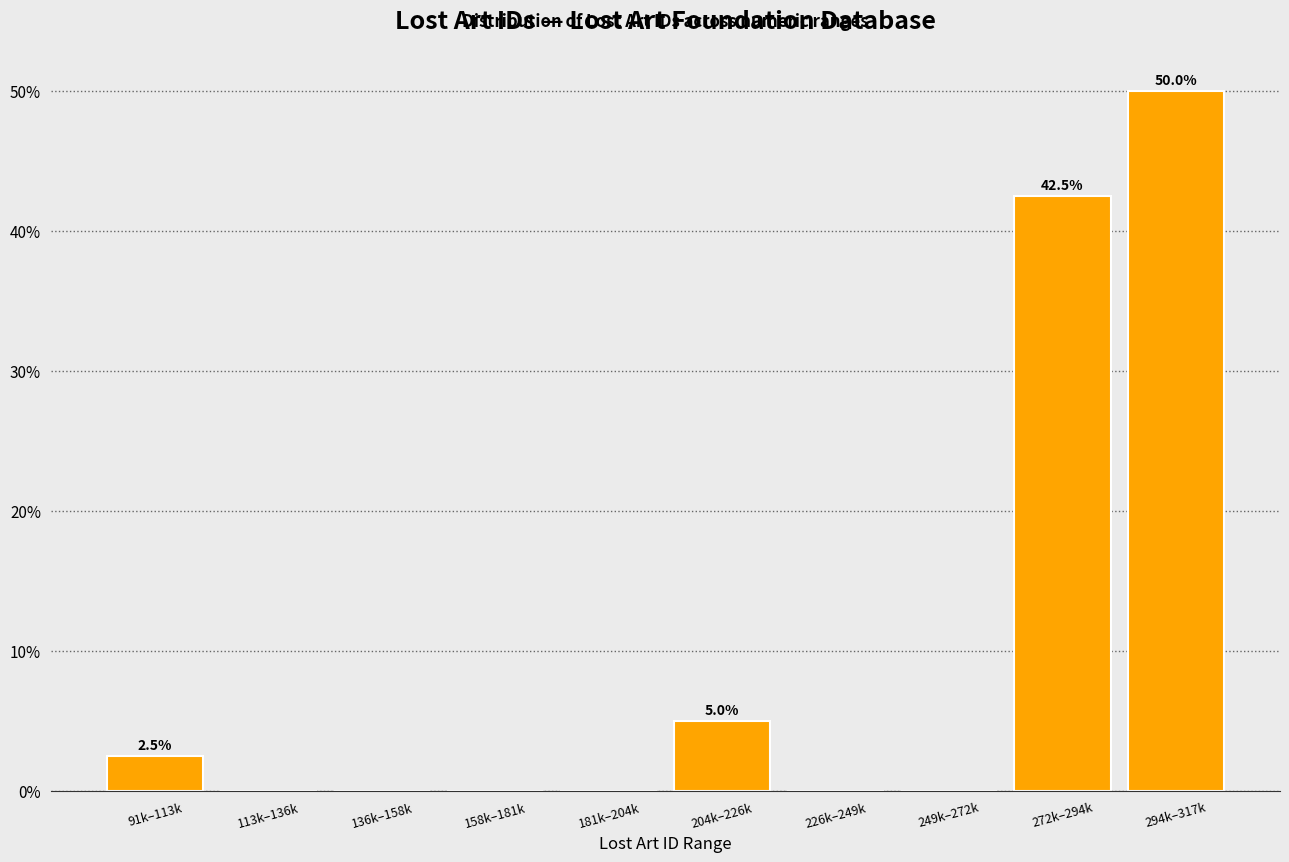

Reading left to right, list all the values displayed in this chart.

91k–113k=2.5	113k–136k=0.0	136k–158k=0.0	158k–181k=0.0	181k–204k=0.0	204k–226k=5.0	226k–249k=0.0	249k–272k=0.0	272k–294k=42.5	294k–317k=50.0